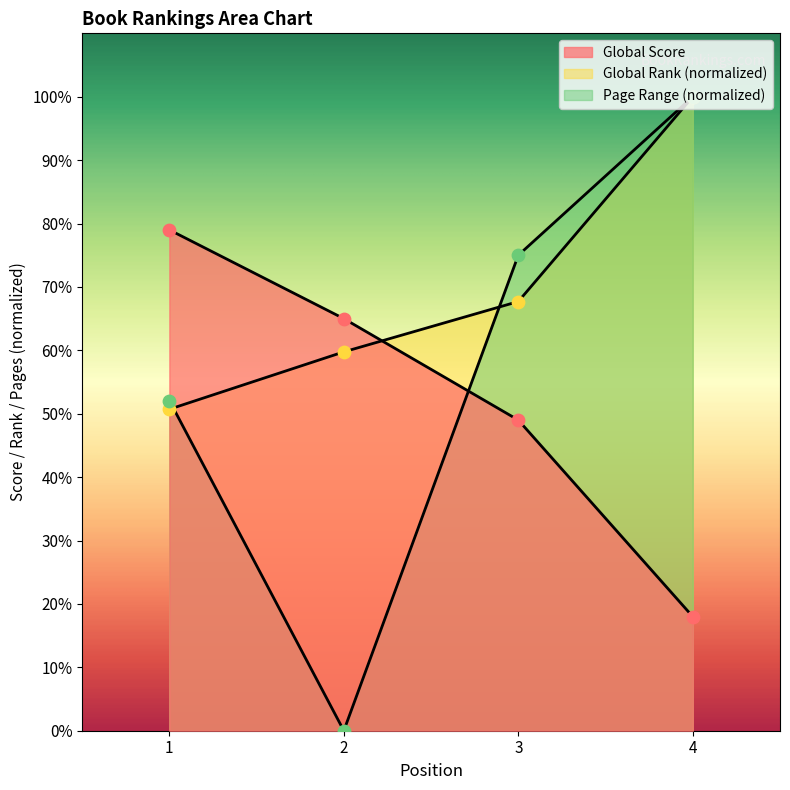

Which series has the largest total across all categories?

Global Rank